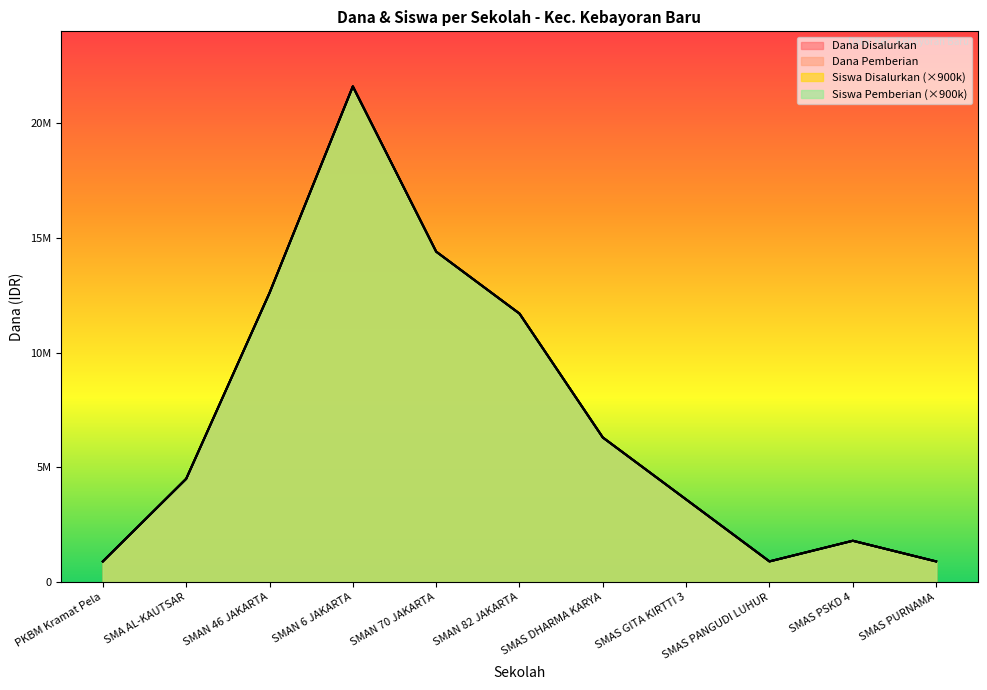

List the labels in order of Siswa Disalurkan value, largest first.

SMAN 6 JAKARTA, SMAN 70 JAKARTA, SMAN 46 JAKARTA, SMAN 82 JAKARTA, SMAS DHARMA KARYA, SMA AL-KAUTSAR, SMAS GITA KIRTTI 3, SMAS PSKD 4, PKBM Kramat Pela, SMAS PANGUDI LUHUR, SMAS PURNAMA